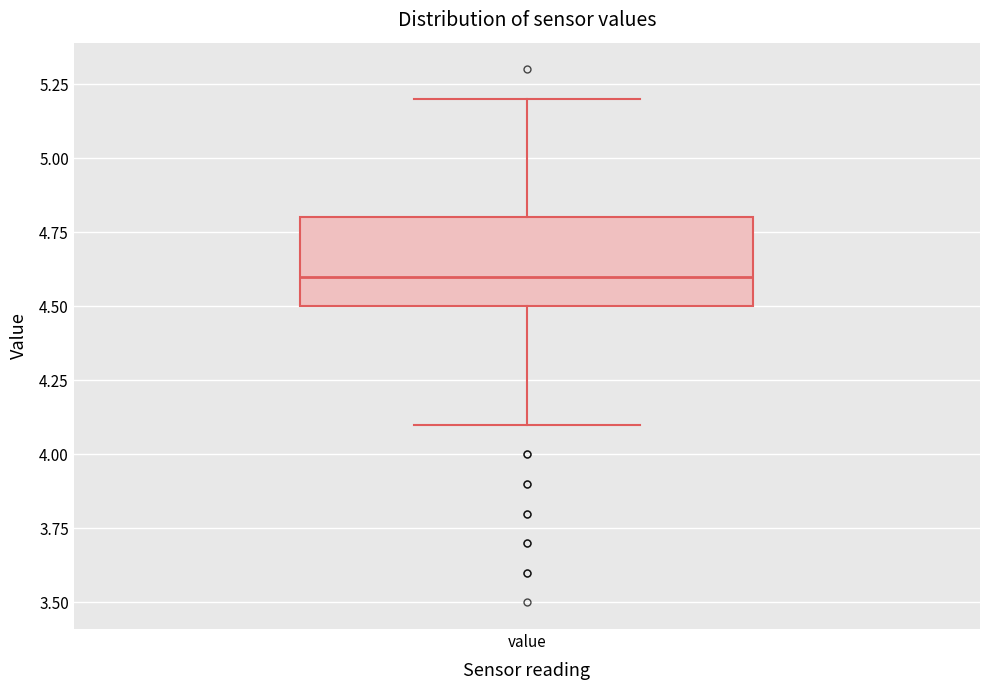

Where does the median line of the box for value sit on the y-axis? The values are not printed on the chart, so give them approximately, as read against the axis.

4.6